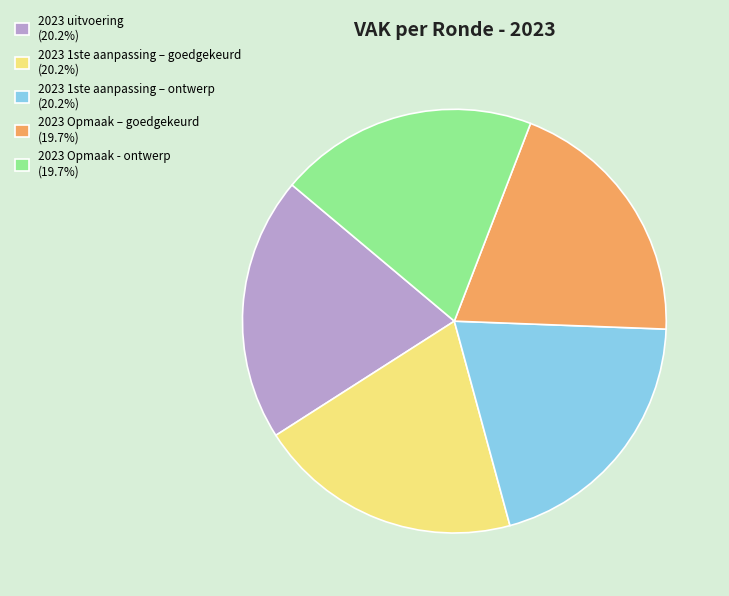

How many segments does this pie chart have?

5